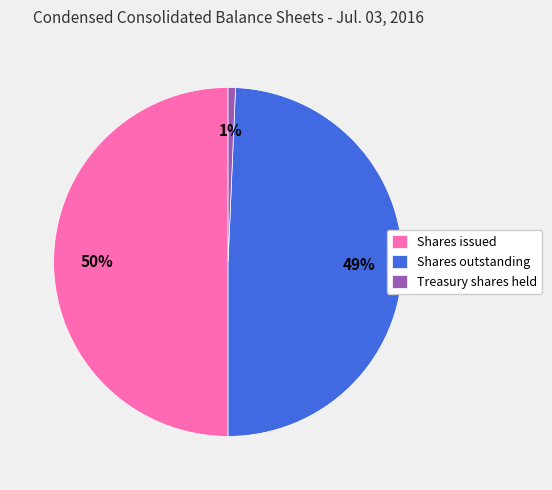

How many slices are in this pie chart?

3